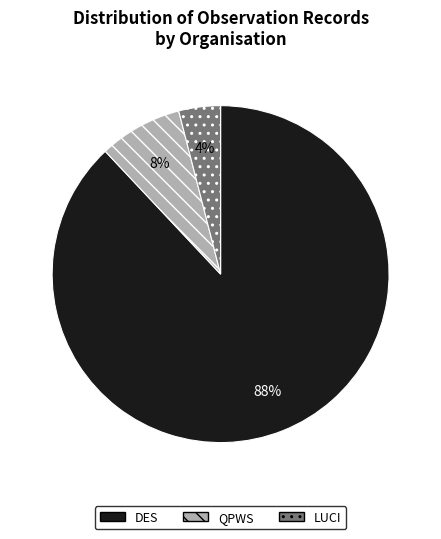

Rank the categories by value from highest to lowest.

DES, QPWS, LUCI